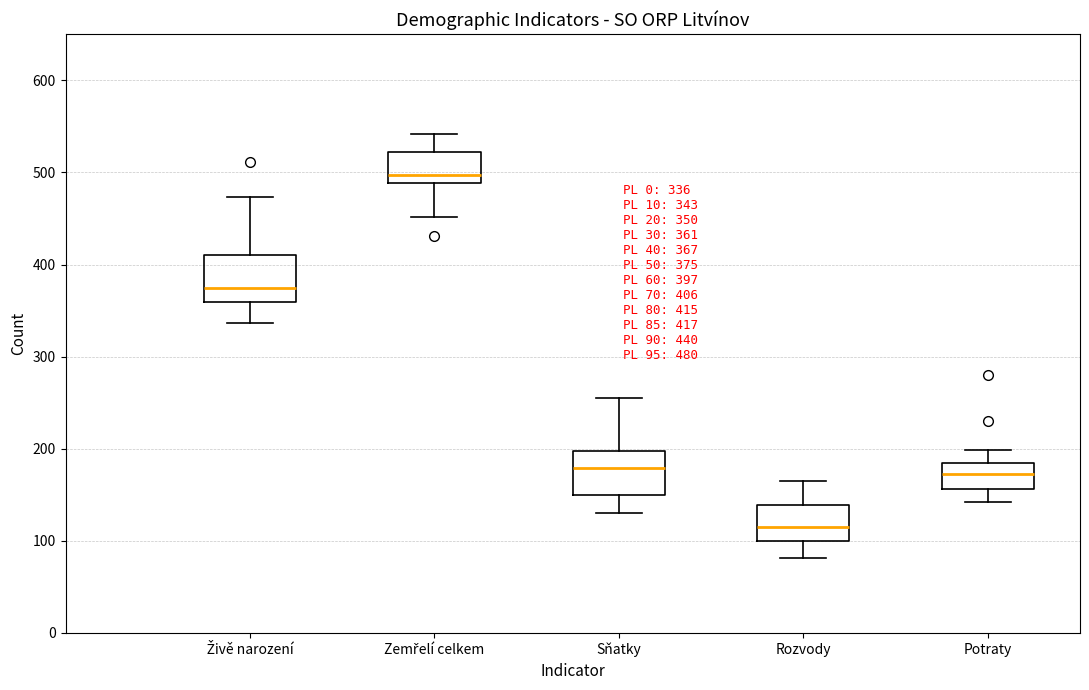

Which box has the lowest median line?

Rozvody